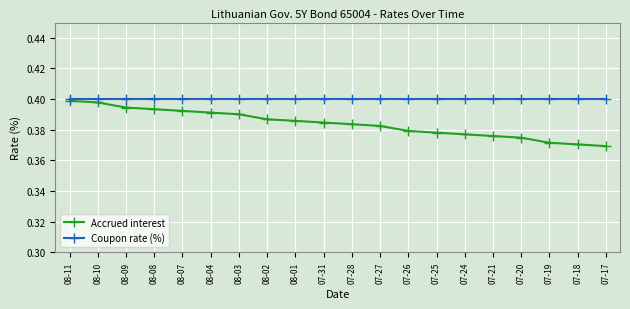

What are all the series names shown in the legend?

Accrued interest, Coupon rate (%)